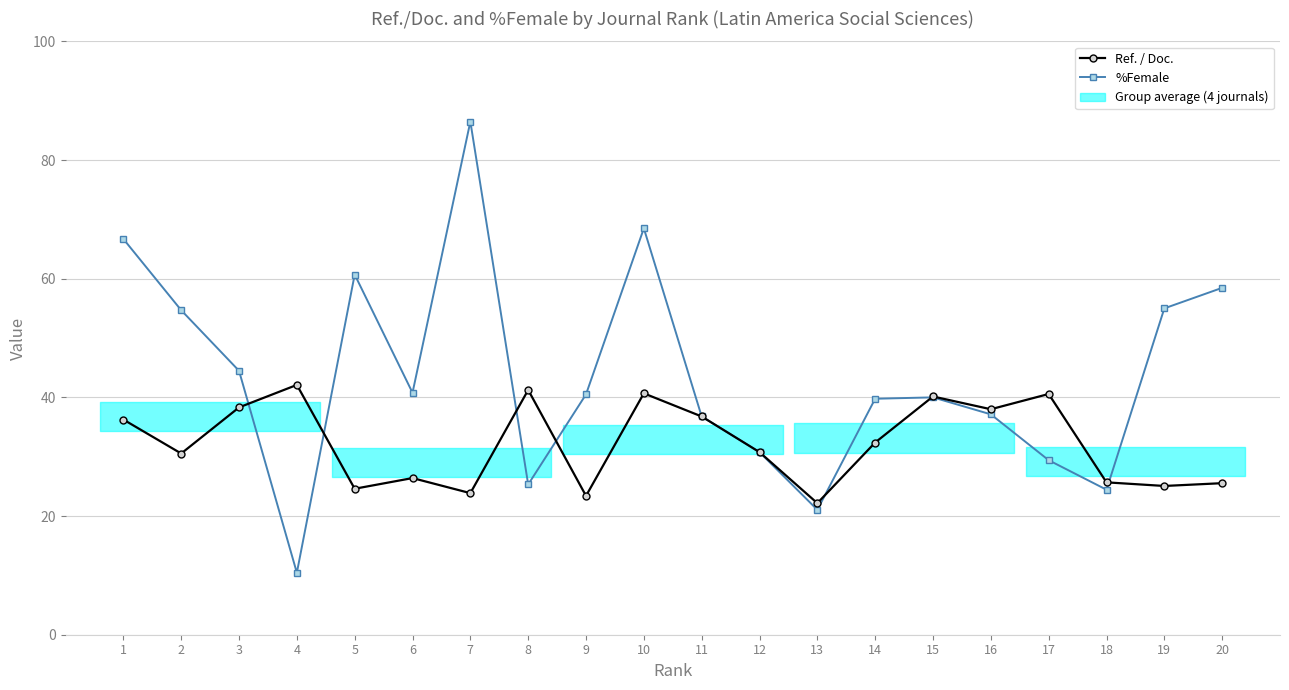

How many data points in %Female are less than 40?

9